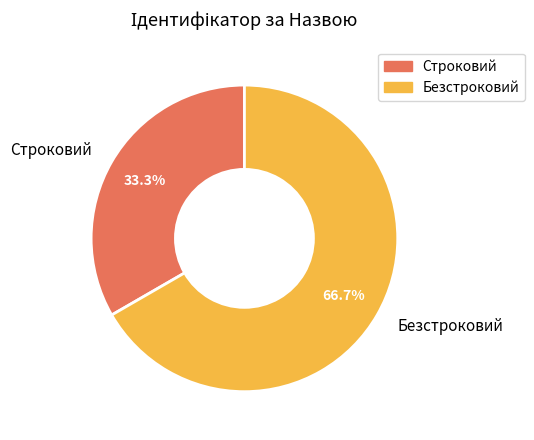

To the nearest percent, what portion does Строковий represent?

33%